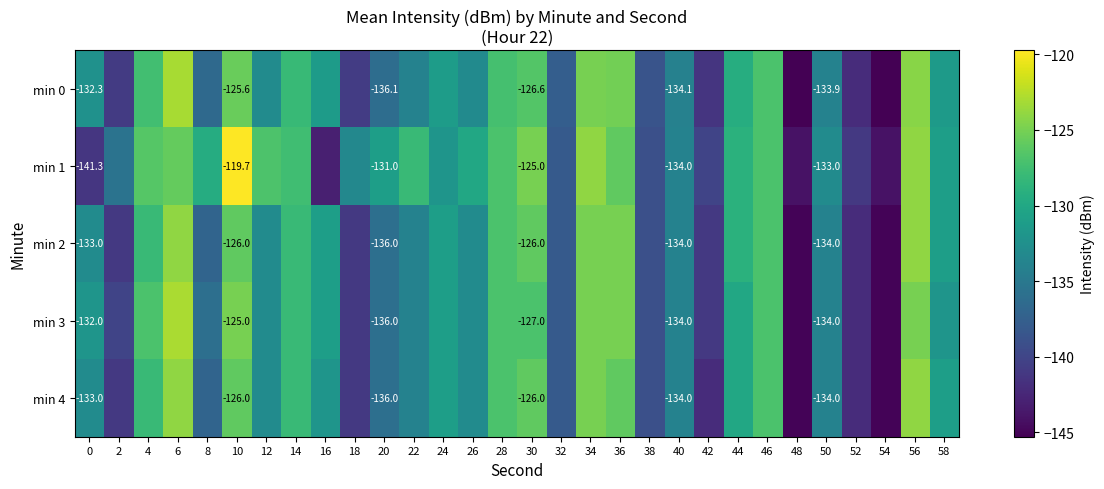

At which label does min 4 reach its peak?

6